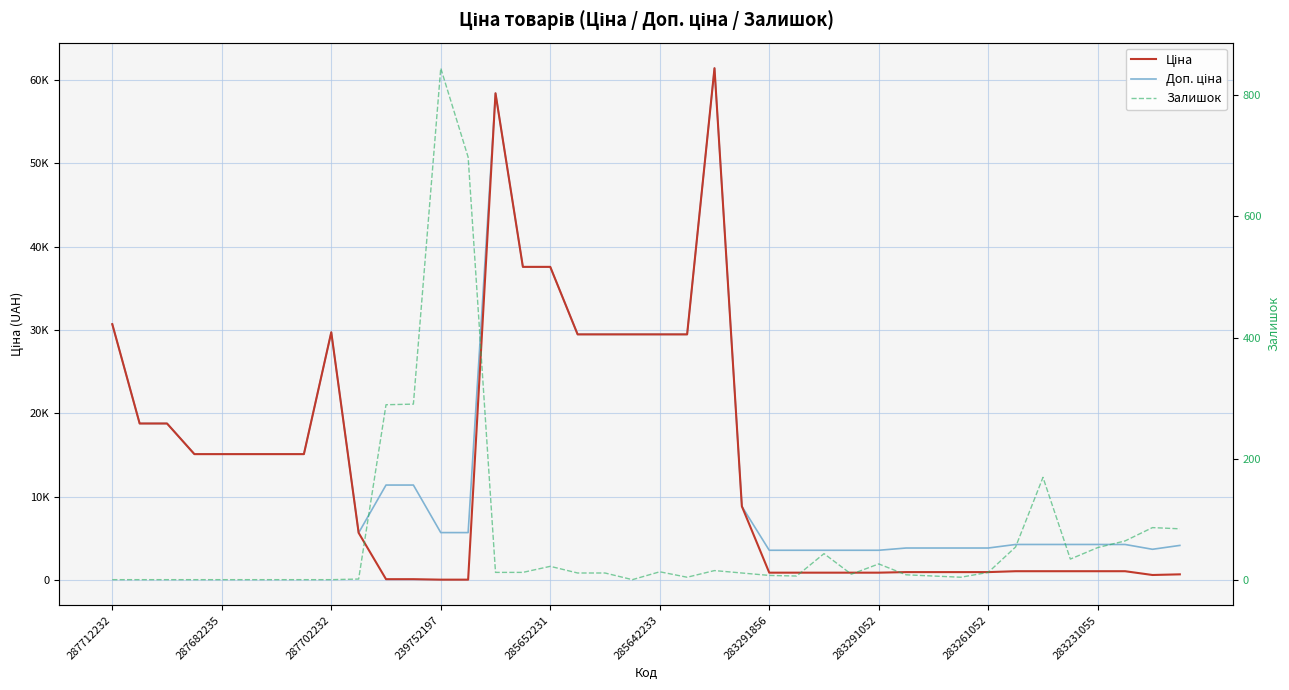

The value of Залишок at 283231055 is 31.7. True or false?

False